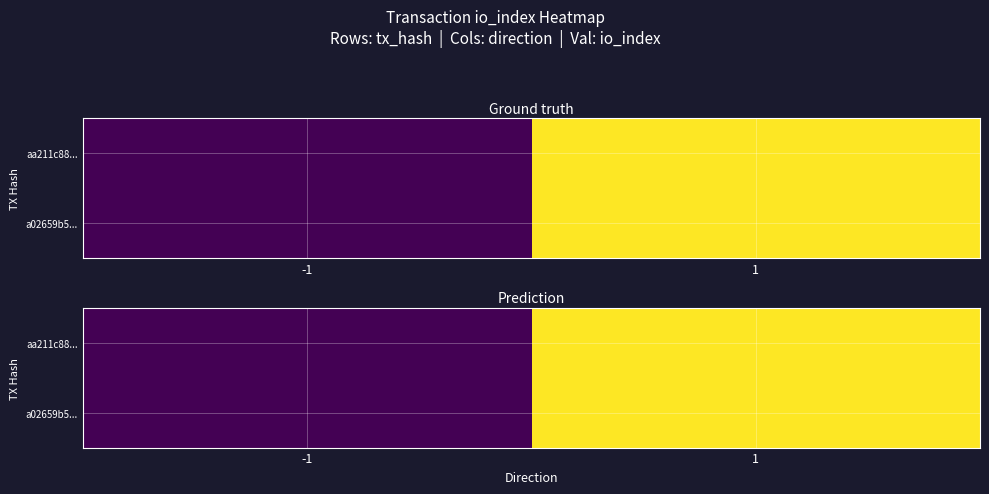

List the series in order of their peak value, lowest first.

aa211c88..., a02659b5...